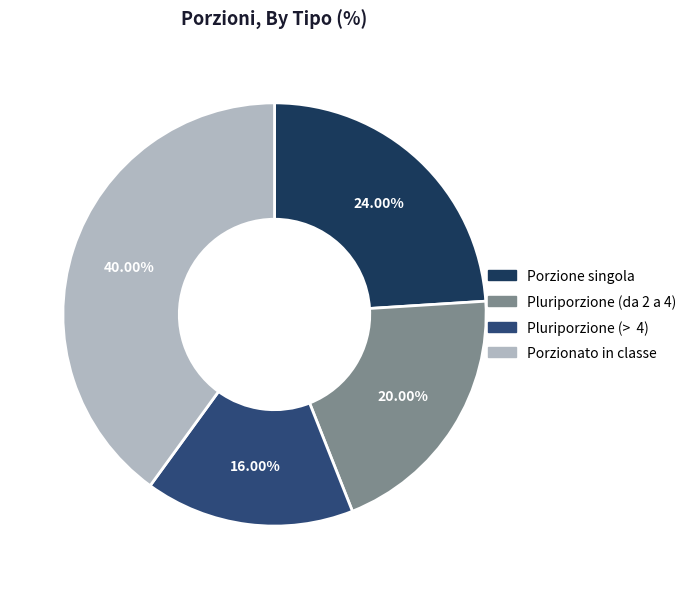

The Porzionato in classe slice represents 40% of the pie. True or false?

True